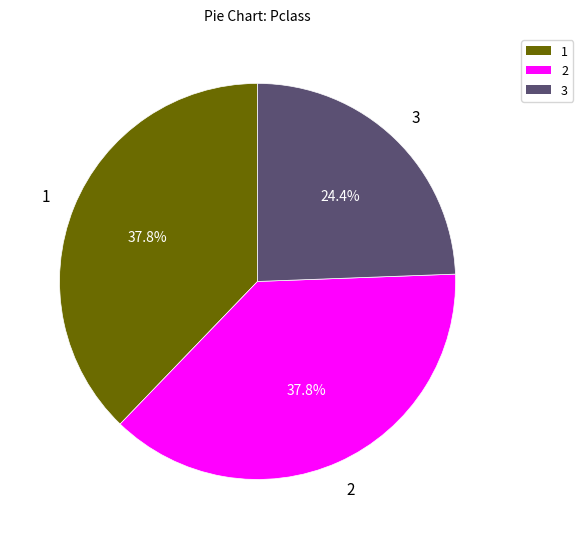

What is the smallest slice in the pie chart?

3